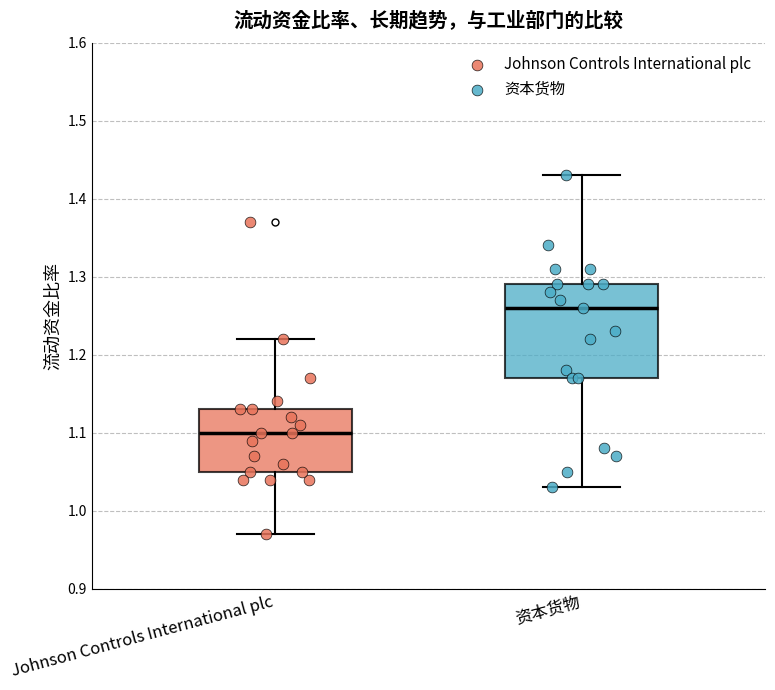

Where does the median line of the box for 资本货物 sit on the y-axis? The values are not printed on the chart, so give them approximately, as read against the axis.

1.26